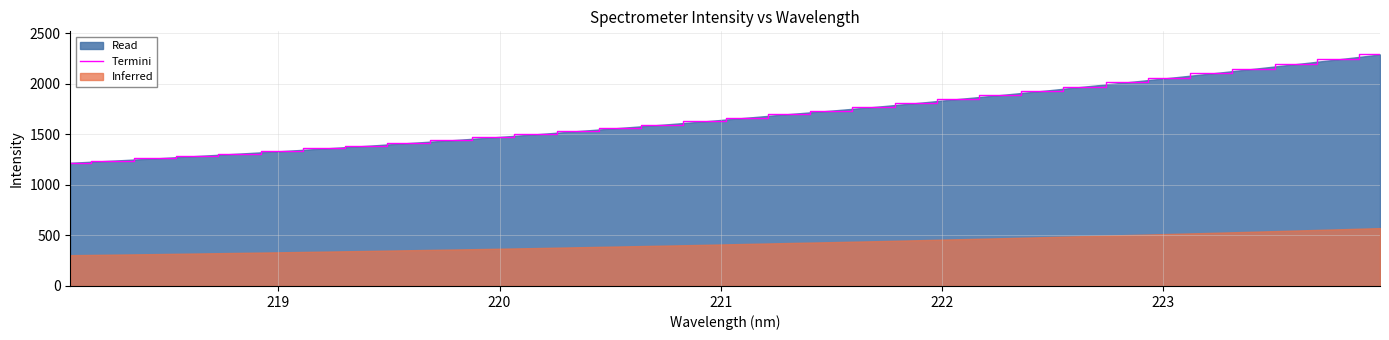

How many lines are shown in the chart?

1